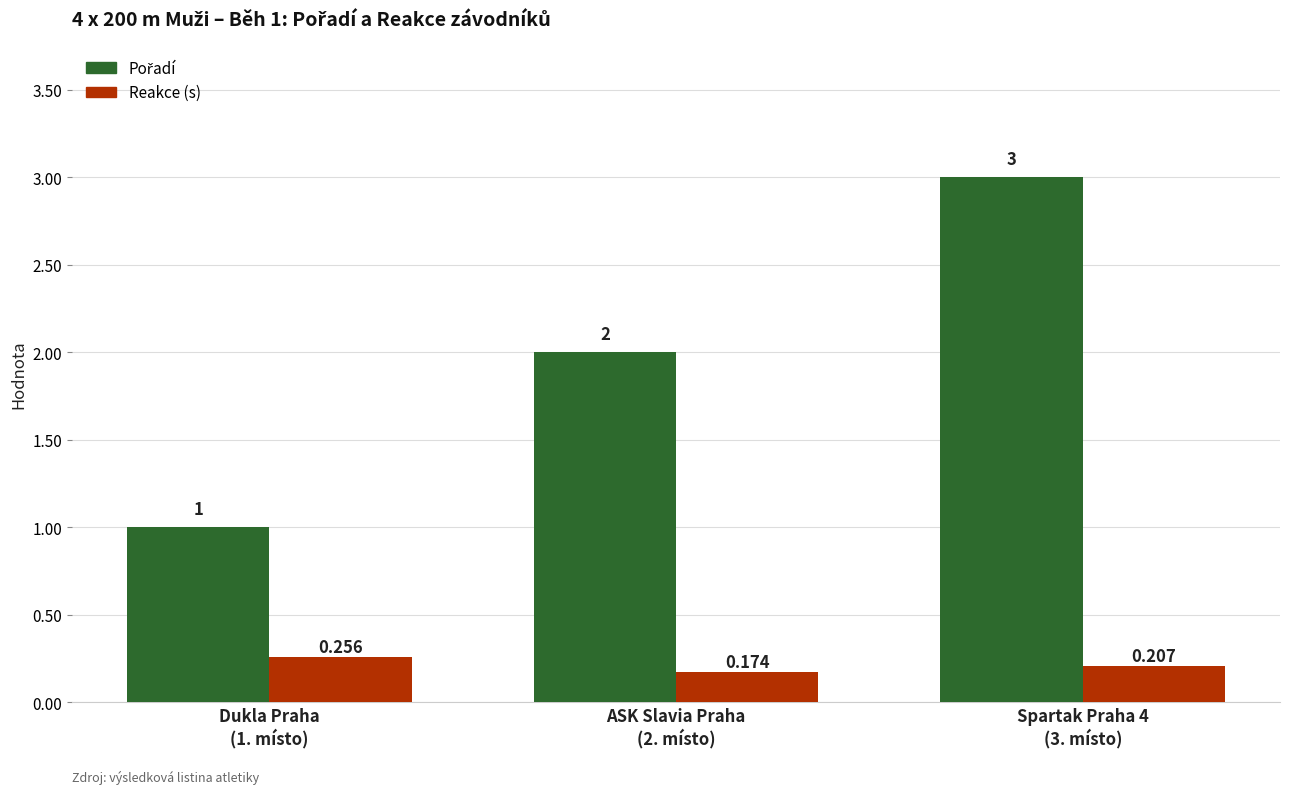

What is the difference between the highest and lowest values at Spartak Praha 4
(3. místo)?

2.8